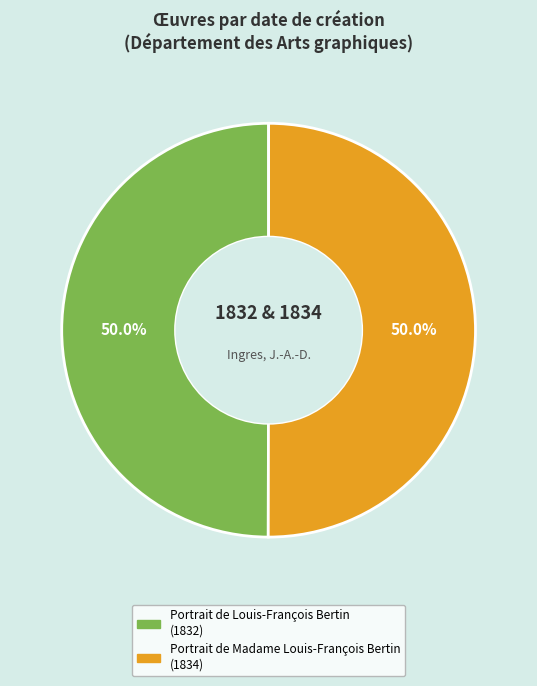

True or false: Portrait de Louis-François Bertin accounts for 64% of the total.

False